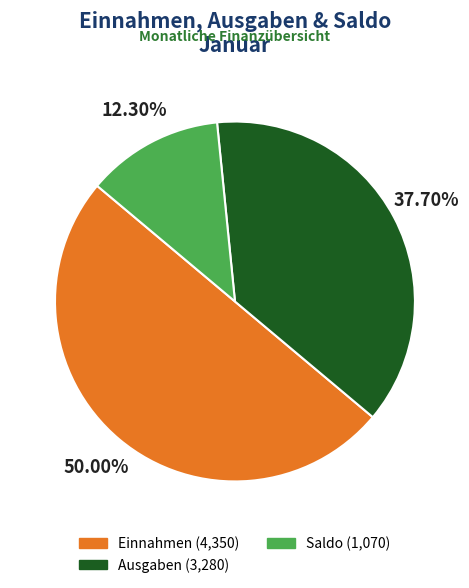

Which slice is the smallest?

Saldo